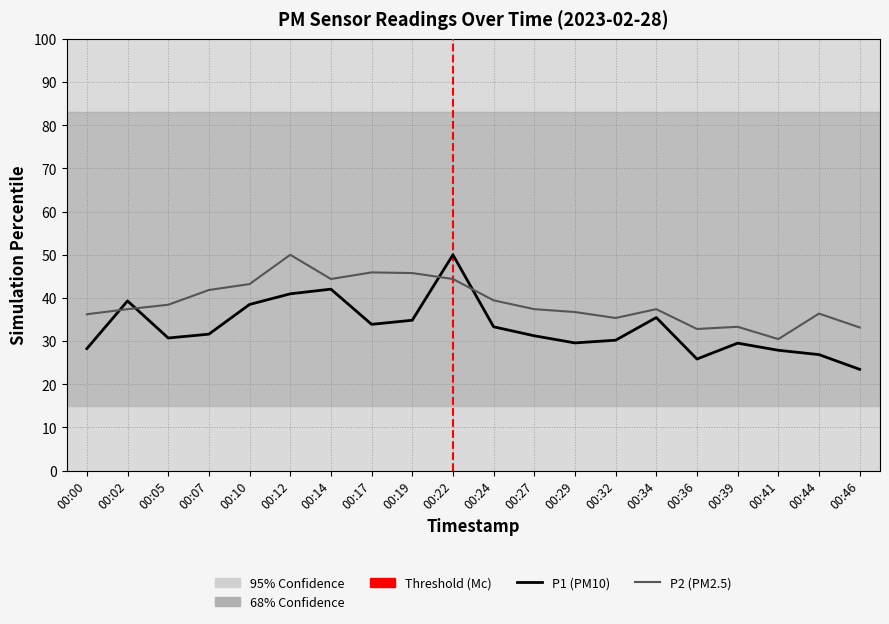

True or false: P1 (PM10) has more than 1 interior local peaks.

True